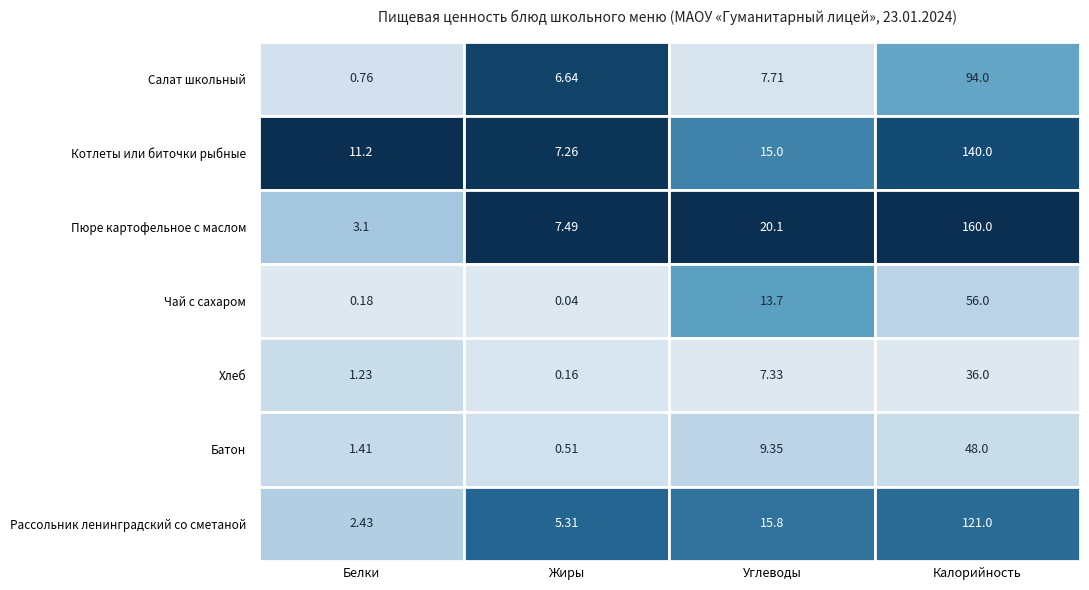

Where does the Рассольник ленинградский со сметаной series first go above 15?

Углеводы